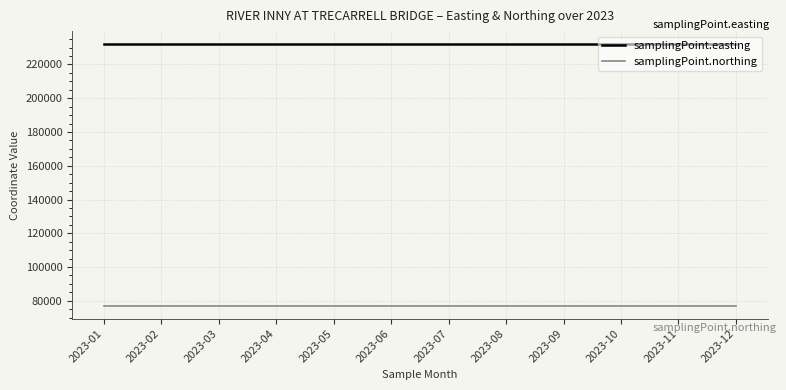

What is the lowest value of the samplingPoint.northing series?

77151